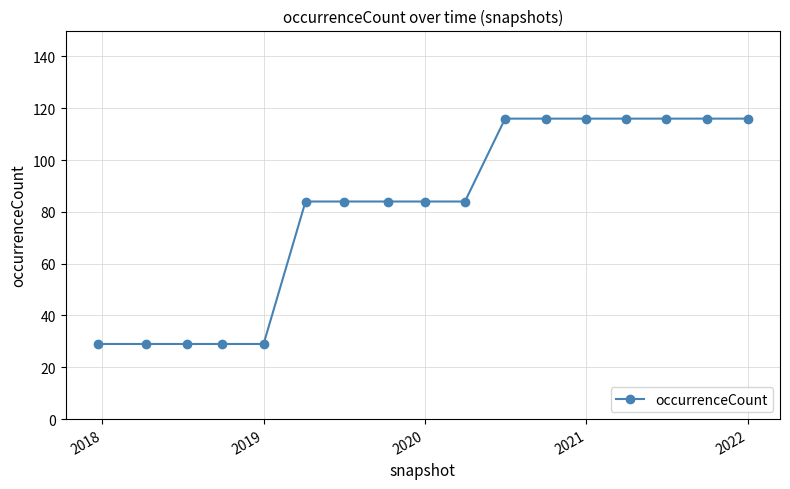

Reading left to right, extract all data points from this chart.

29	29	29	29	29	84	84	84	84	84	116	116	116	116	116	116	116